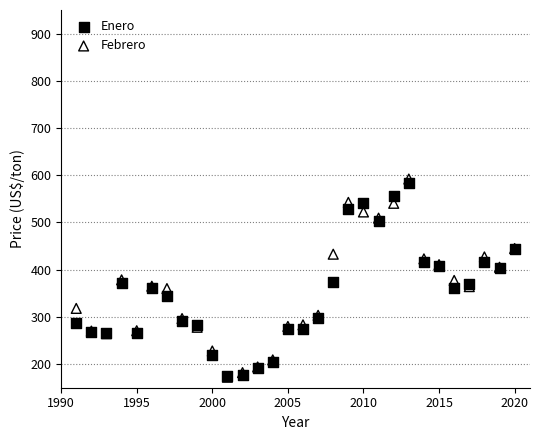

Which series reaches the maximum Y coordinate?

Febrero